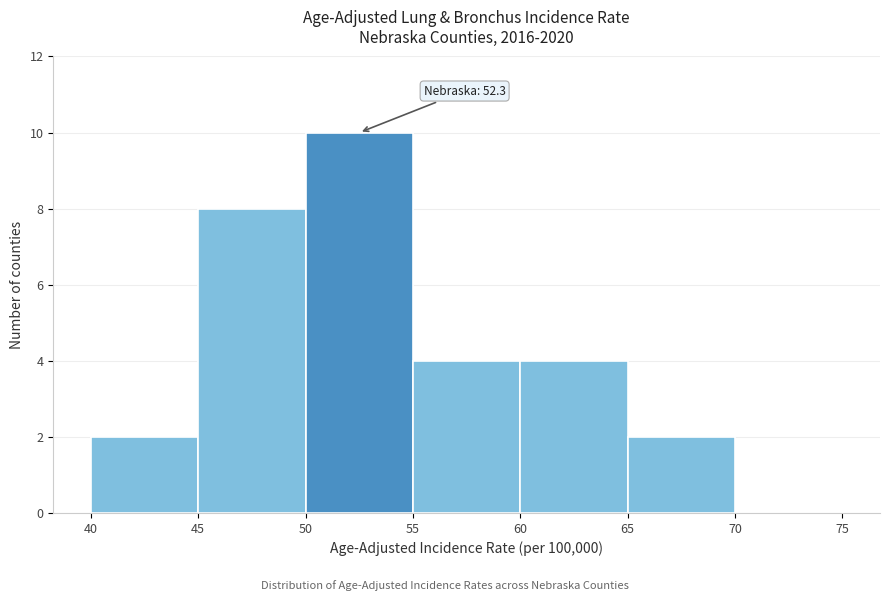

Over which range of the x-axis is the bar tallest?

50 to 55